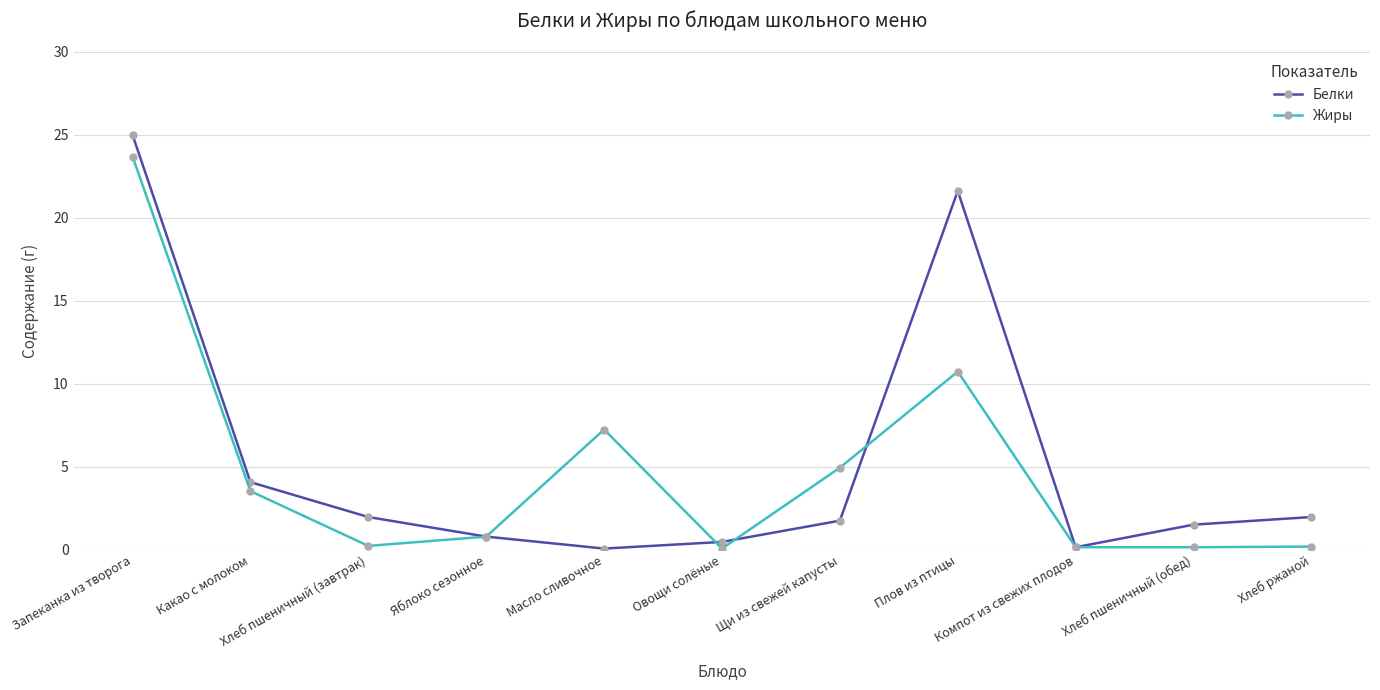

List the series in order of their peak value, highest first.

Белки, Жиры